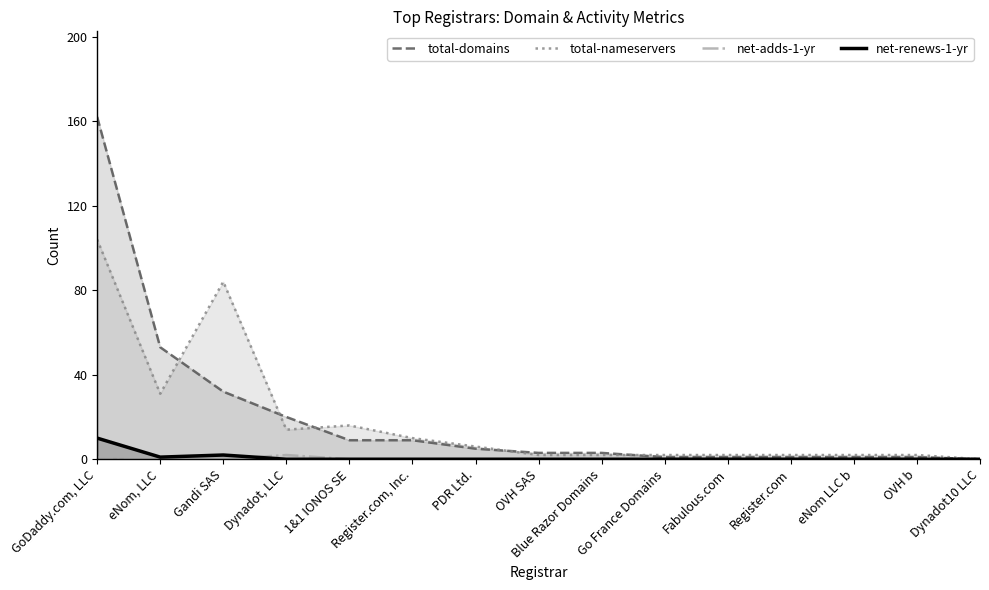

Is it true that total-domains equals 32 at Gandi SAS?

True